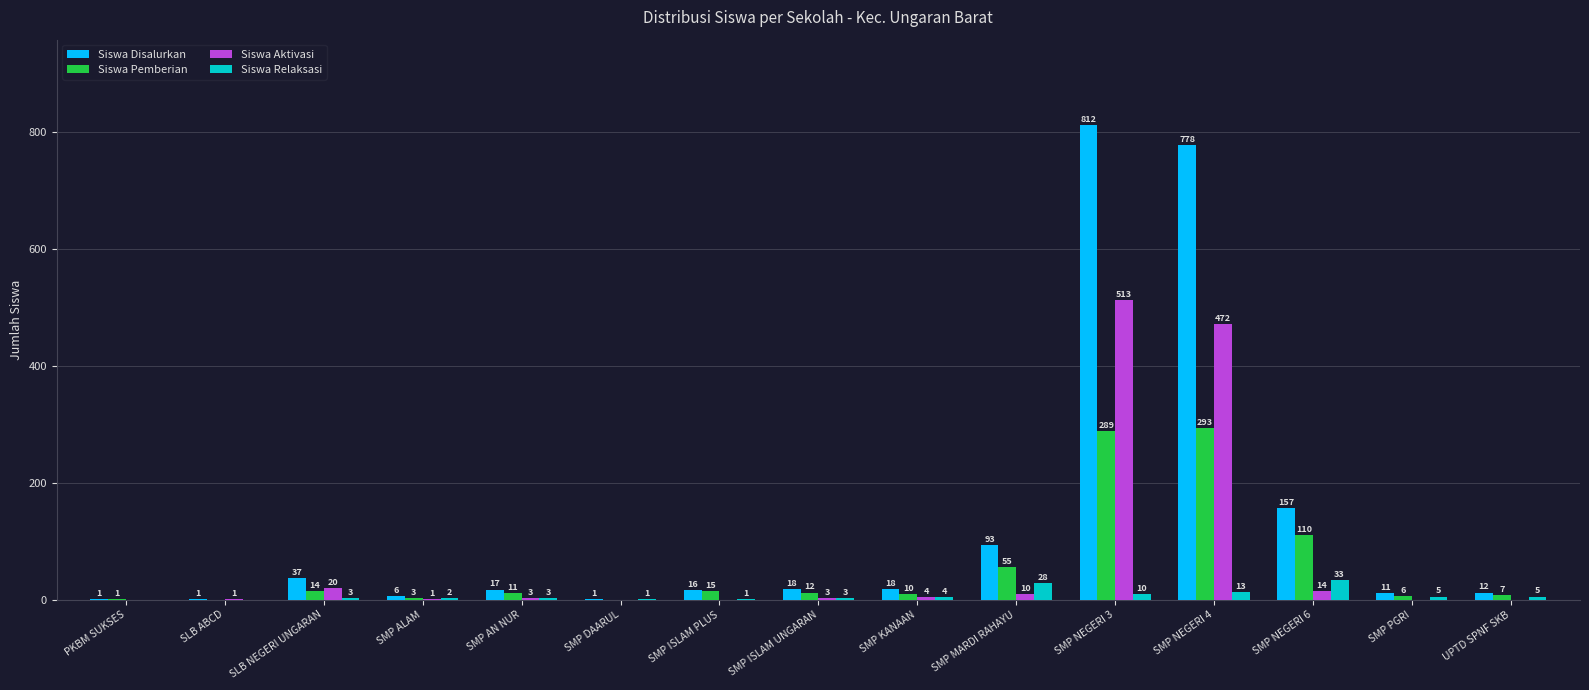

What is the spread (max minus min) of values at SLB NEGERI UNGARAN?

34